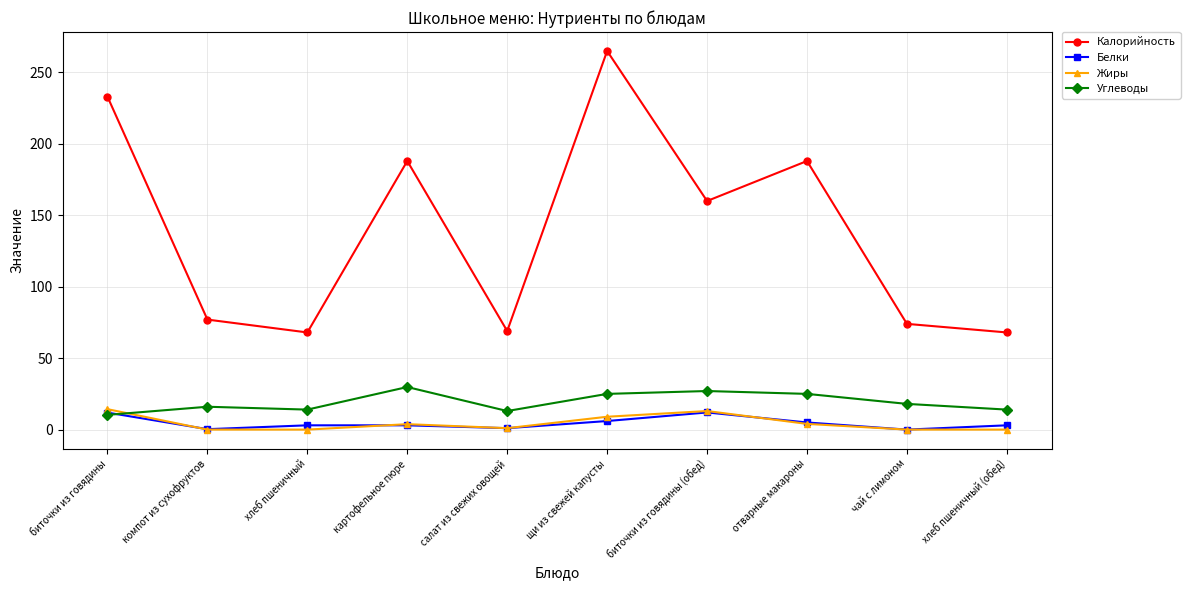

What value does the Калорийность series have at щи из свежей капусты?

265.0